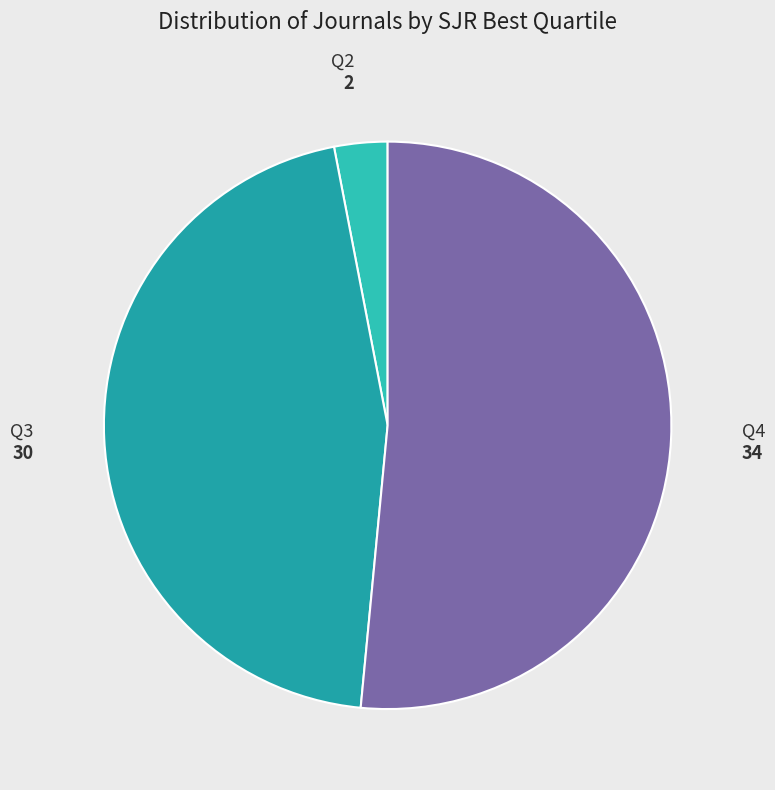

Is there any slice that represents more than half of the pie?

Yes